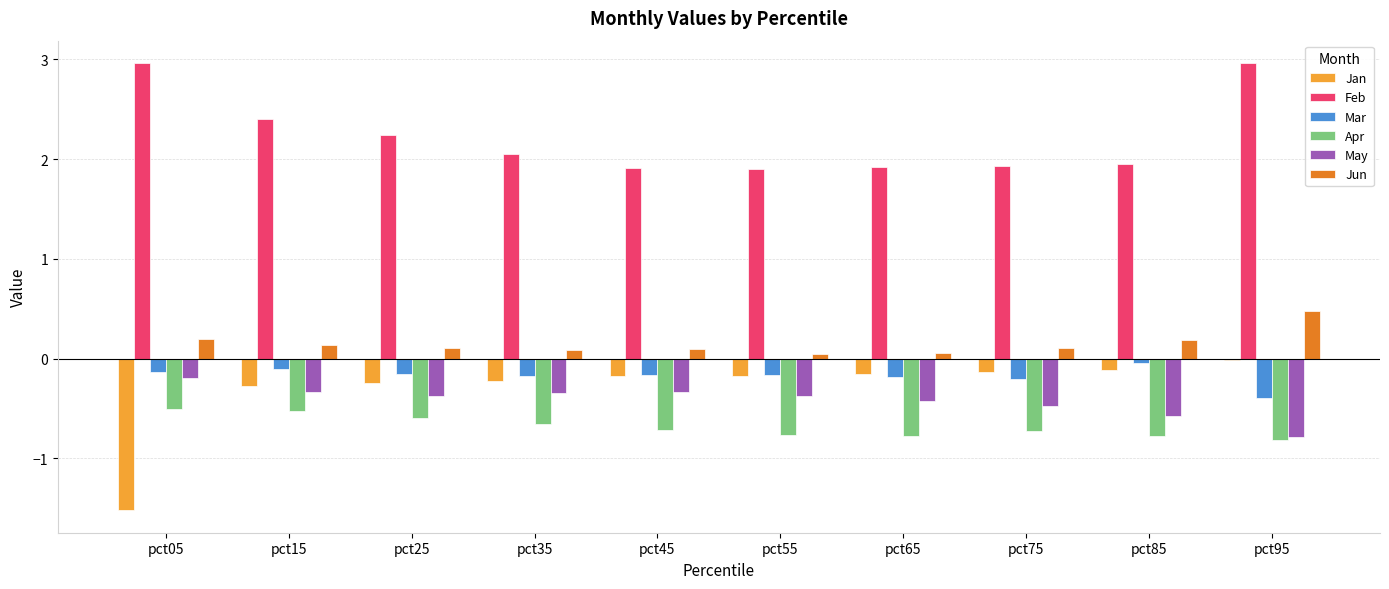

What is the greatest value displayed?

3.0